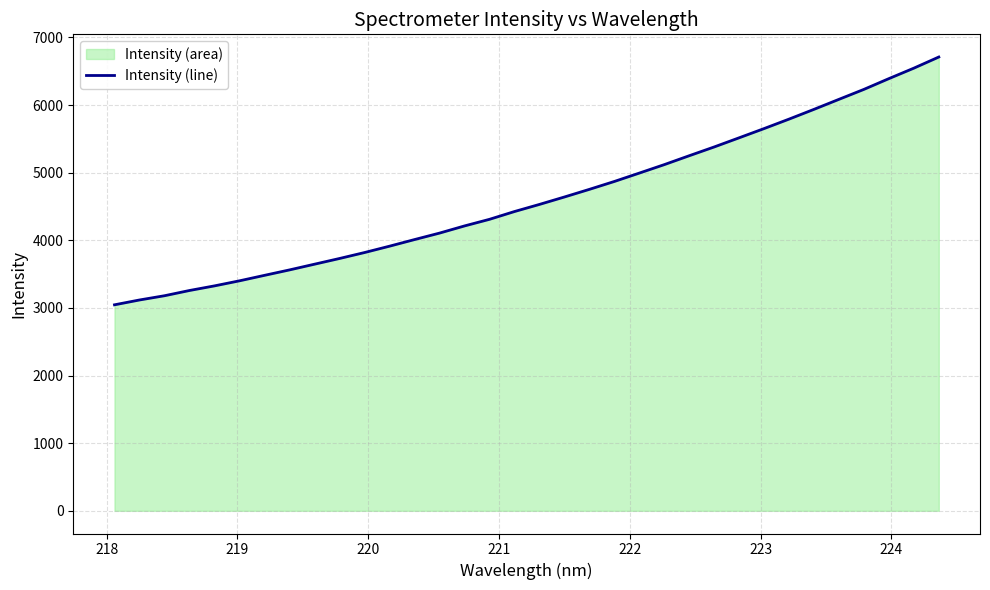

What is the value of the 6th point from the left?

3401.1